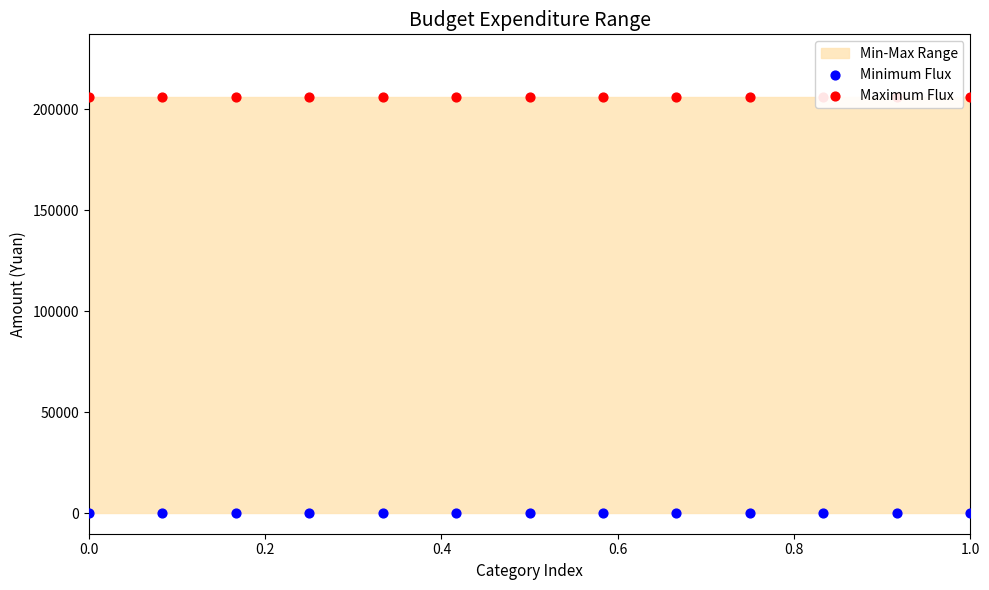

Which series contains the highest Y value?

Maximum Flux